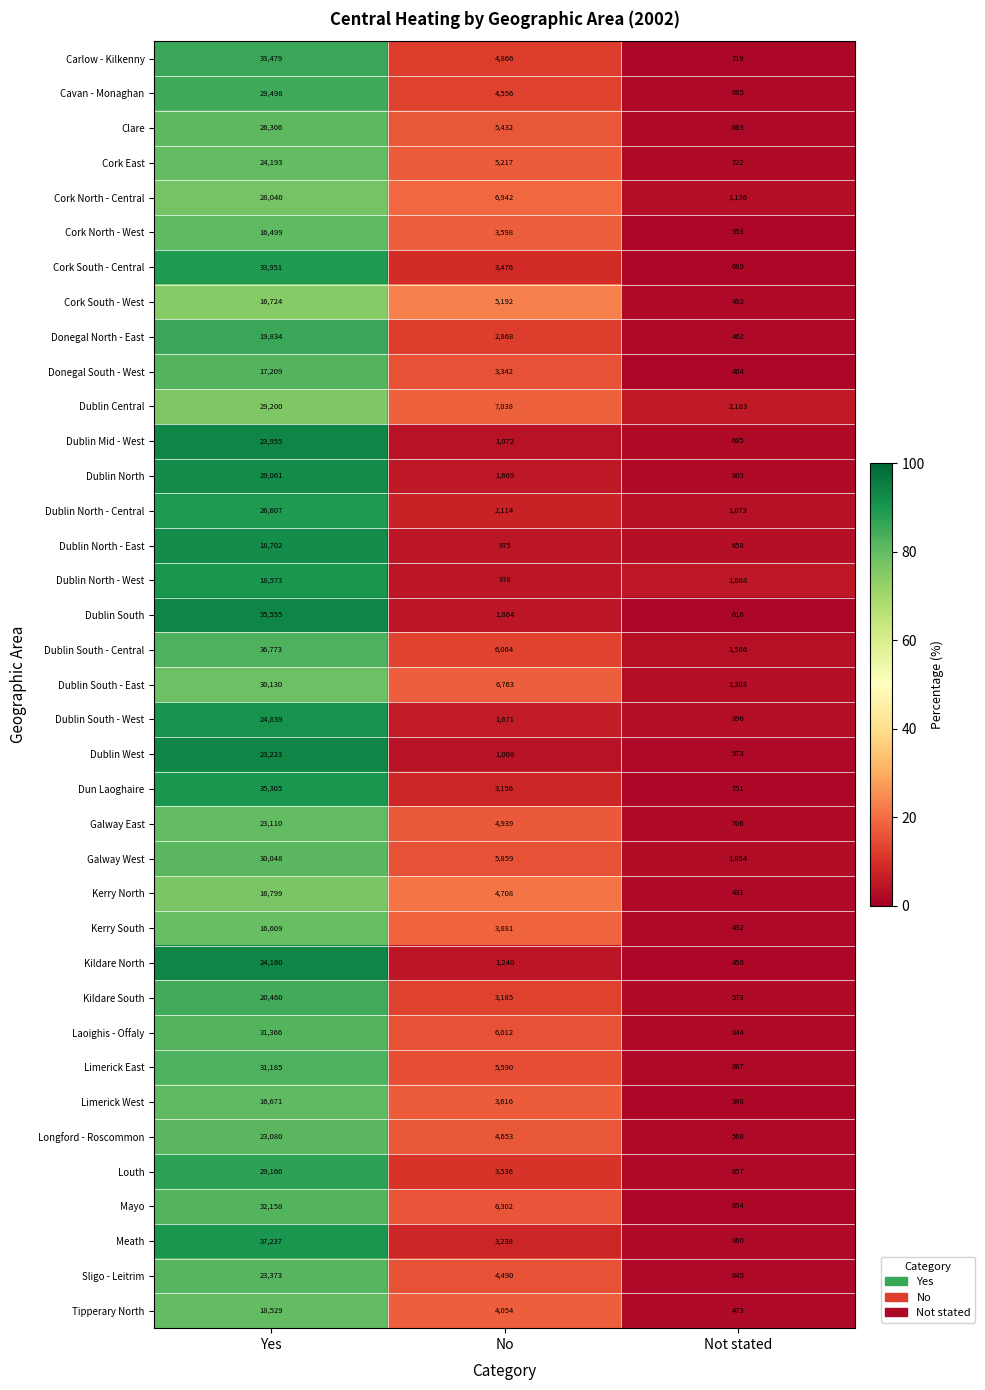

Which series has the largest range (max minus min)?

Meath